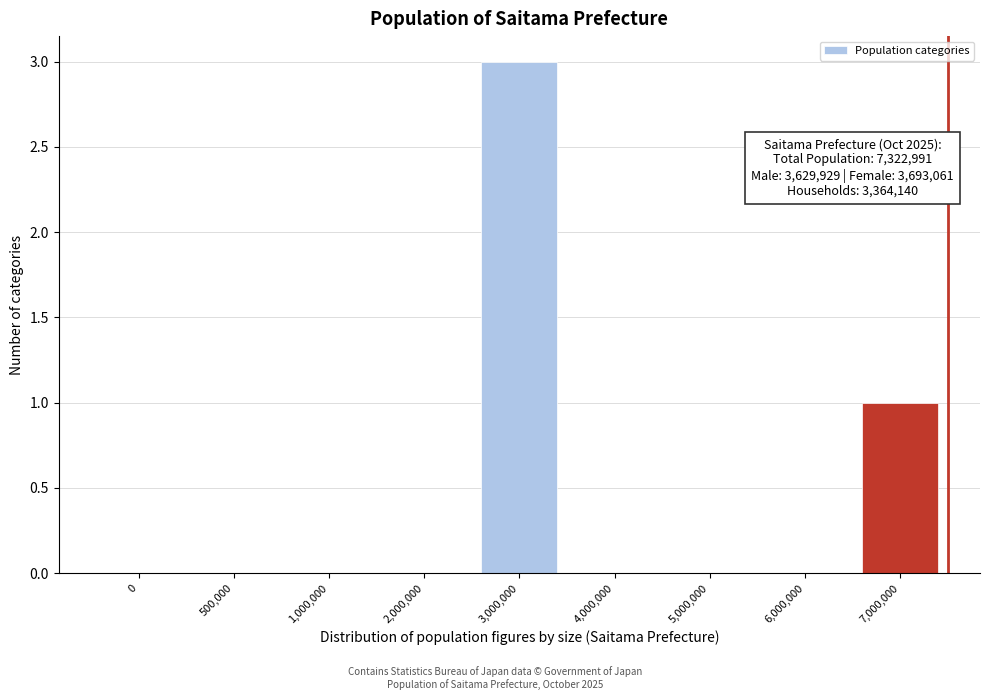

Reading left to right, list all the values displayed in this chart.

0=0	500,000=0	1,000,000=0	2,000,000=0	3,000,000=3	4,000,000=0	5,000,000=0	6,000,000=0	7,000,000=1